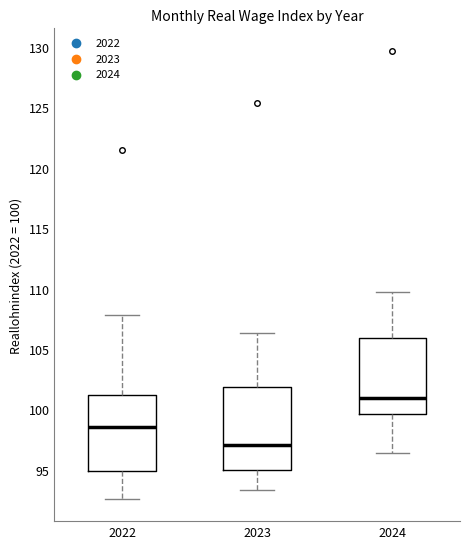

Reading left to right, transcribe this box plot: for each box, give where its median line is, the range the box spans, and where its two whiskers end, as read against the y-axis. The values are not printed on the chart, so give them approximately, as read against the axis.

2022: median 98.5, box 95.0 to 101.0, whiskers 92.5 to 108.0
2023: median 97.0, box 95.0 to 102.0, whiskers 93.5 to 106.5
2024: median 101.0, box 99.5 to 106.0, whiskers 96.5 to 109.5